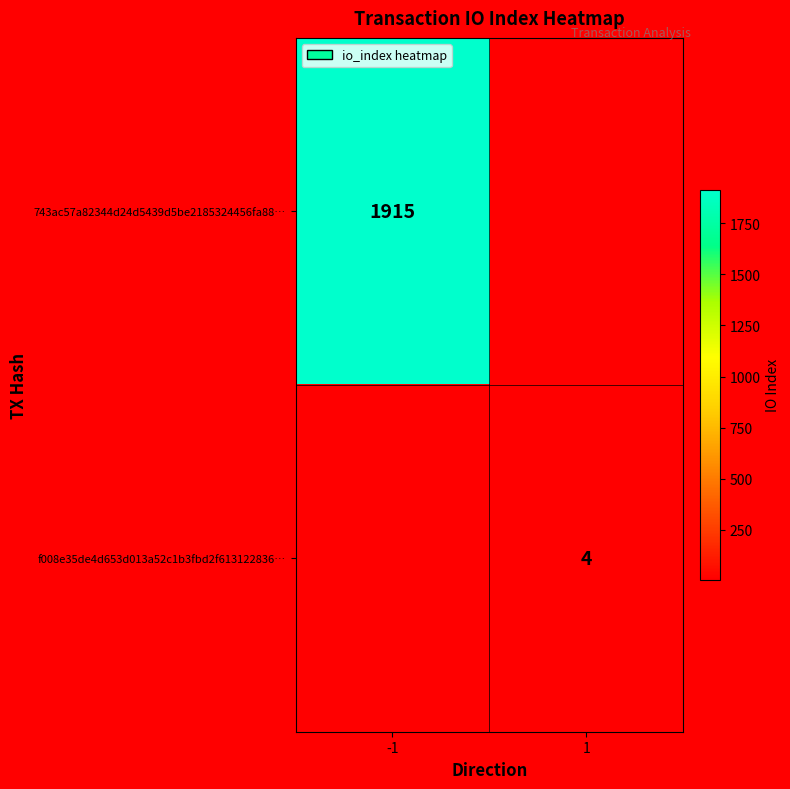

True or false: f008e35de4d653d013a52c1b3fbd2f613122836… has a value of 2 at 1.

False